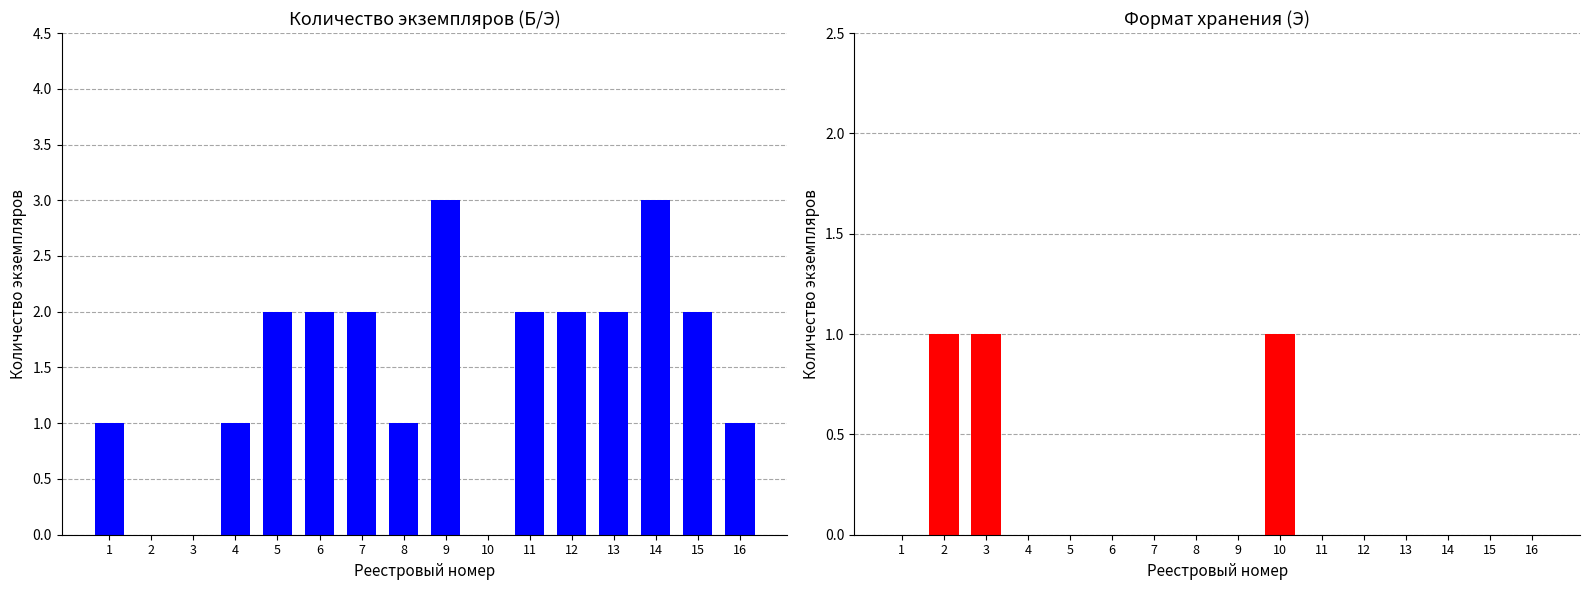

Which series has the largest total across all categories?

Б/Э